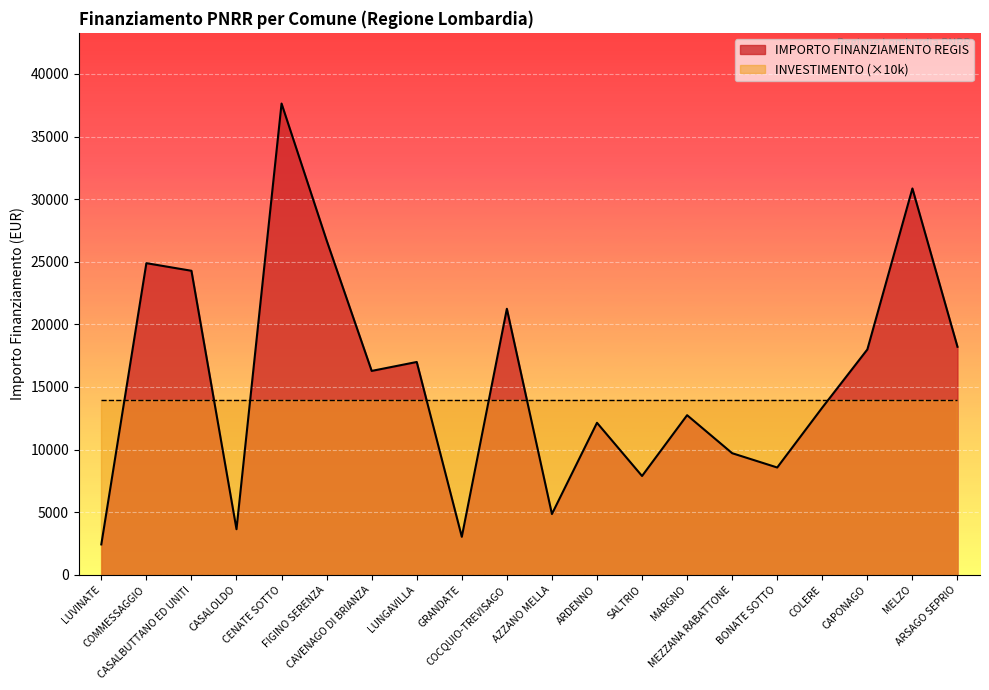

True or false: the data shows 2428 at LUVINATE.

True